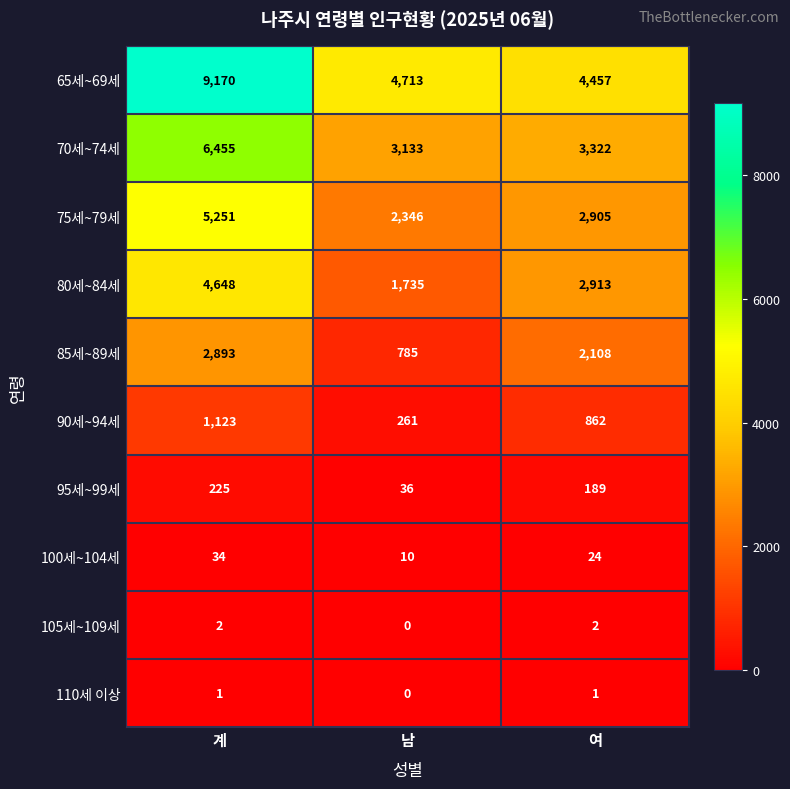

What is the difference between the maximum and minimum values in the 80세~84세 series?

2913